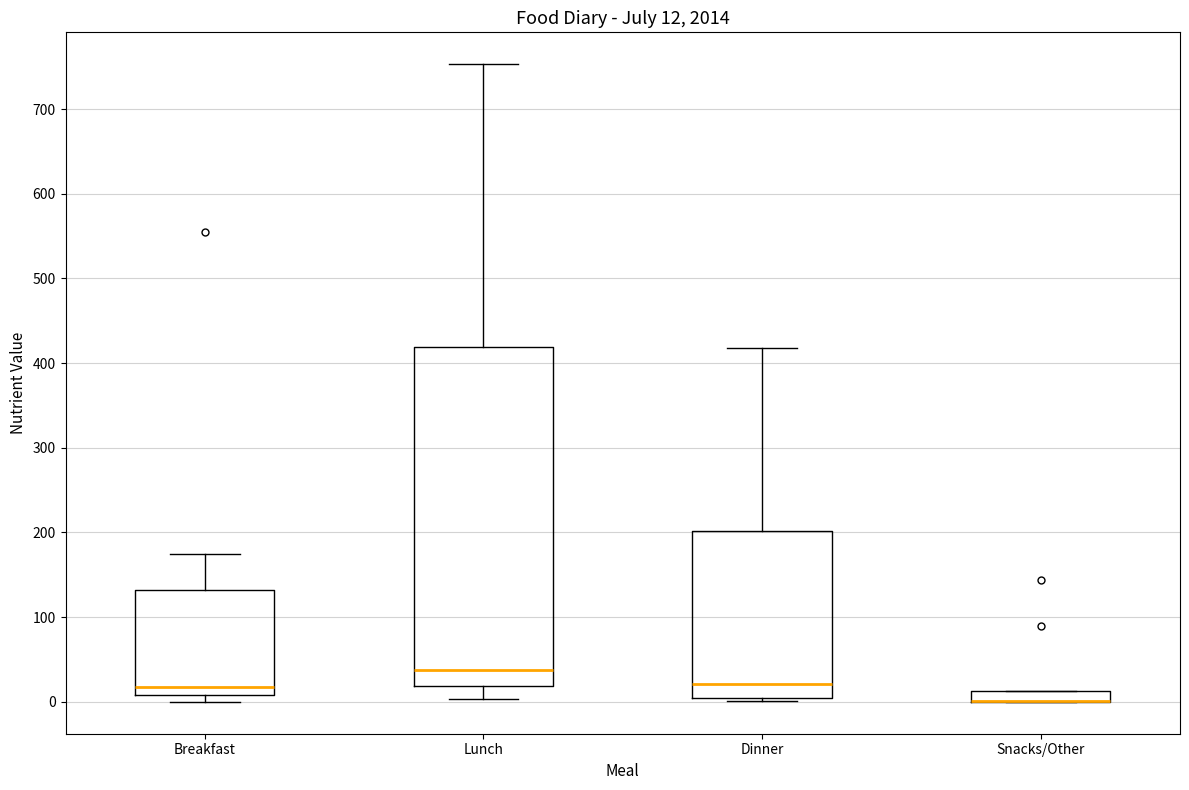

Which box is the tallest, from its lower edge to its upper edge?

Lunch